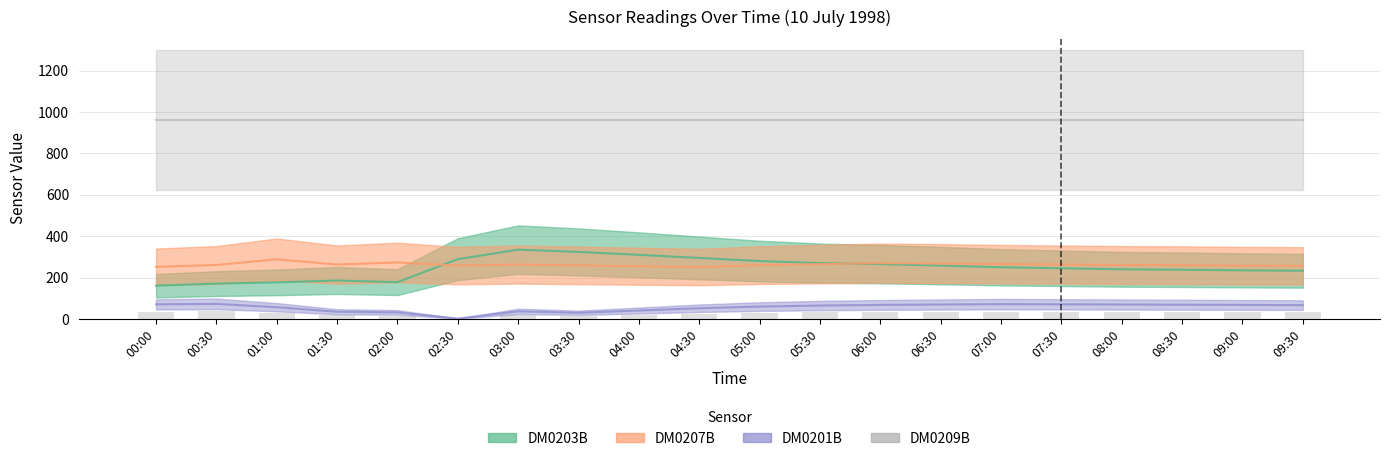

How many groups of bars are there?

20